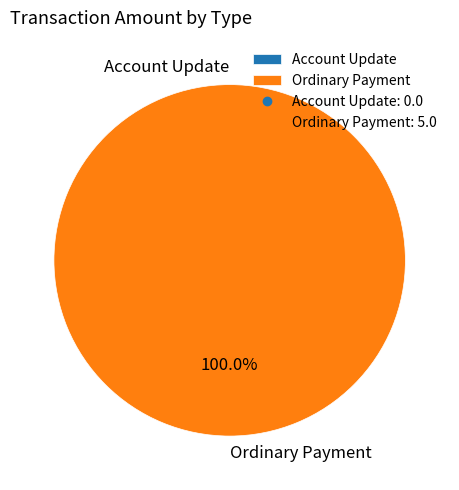

How many slices are in this pie chart?

2